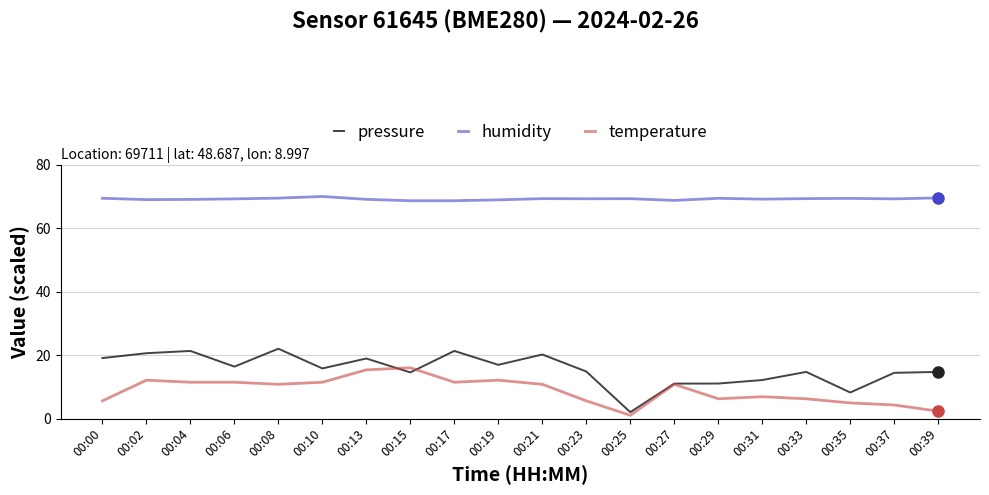

What is the lowest value of the pressure series?

2.0